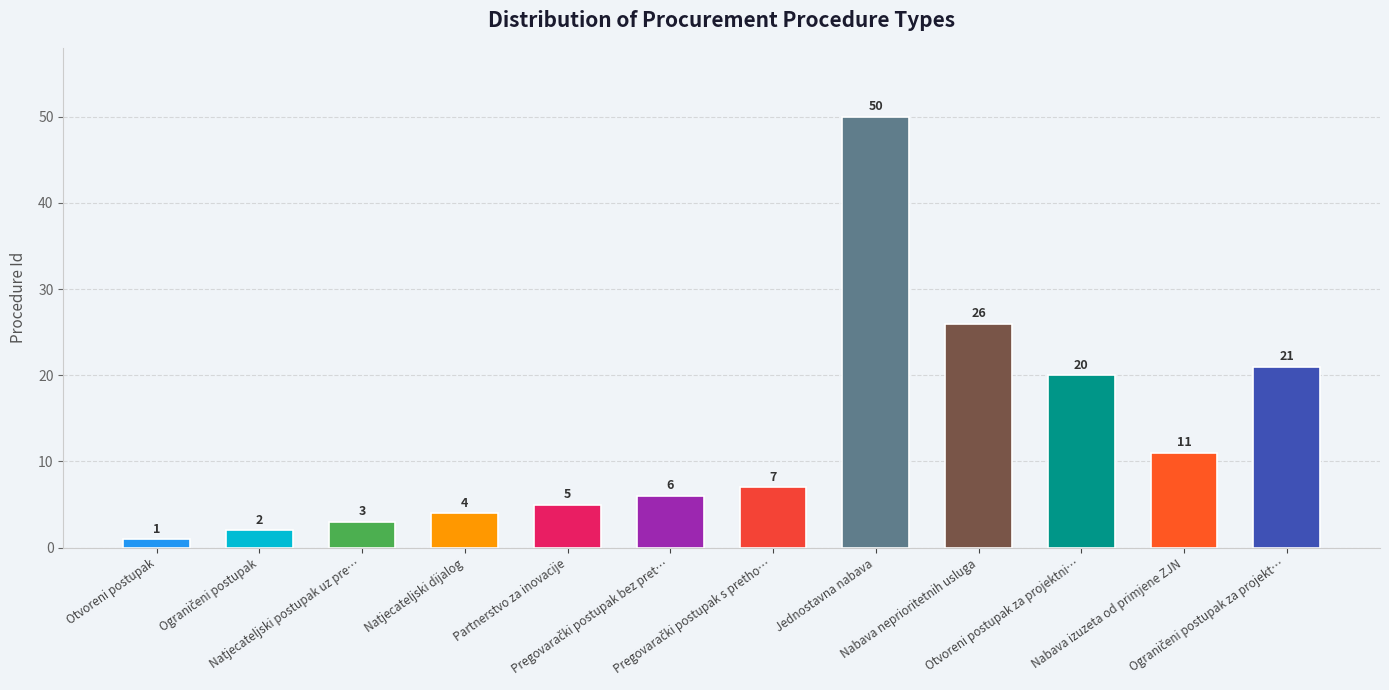

Which category has the lowest value across all series?

Otvoreni postupak